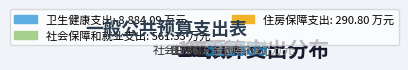

Which slice is the smallest?

住房保障支出